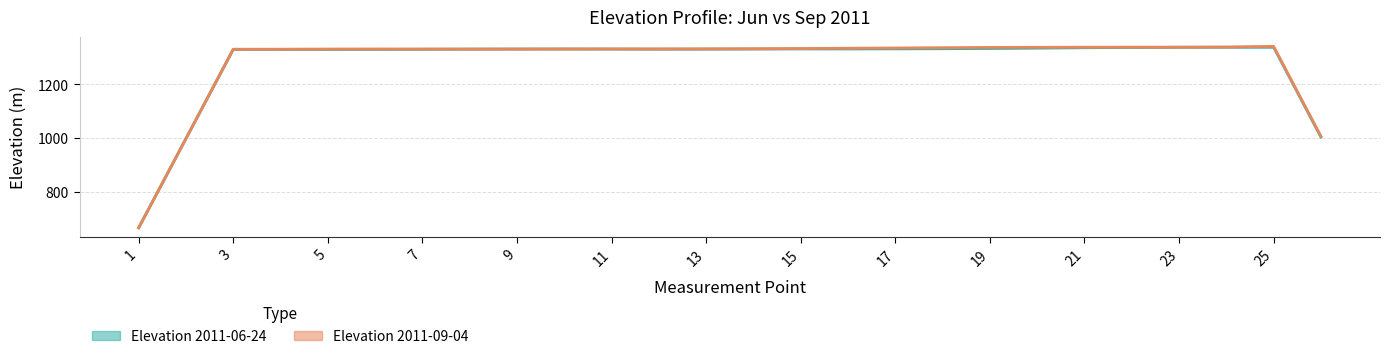

Where do Elevation 2011-09-04 and Elevation 2011-06-24 first cross each other?

3 and 5